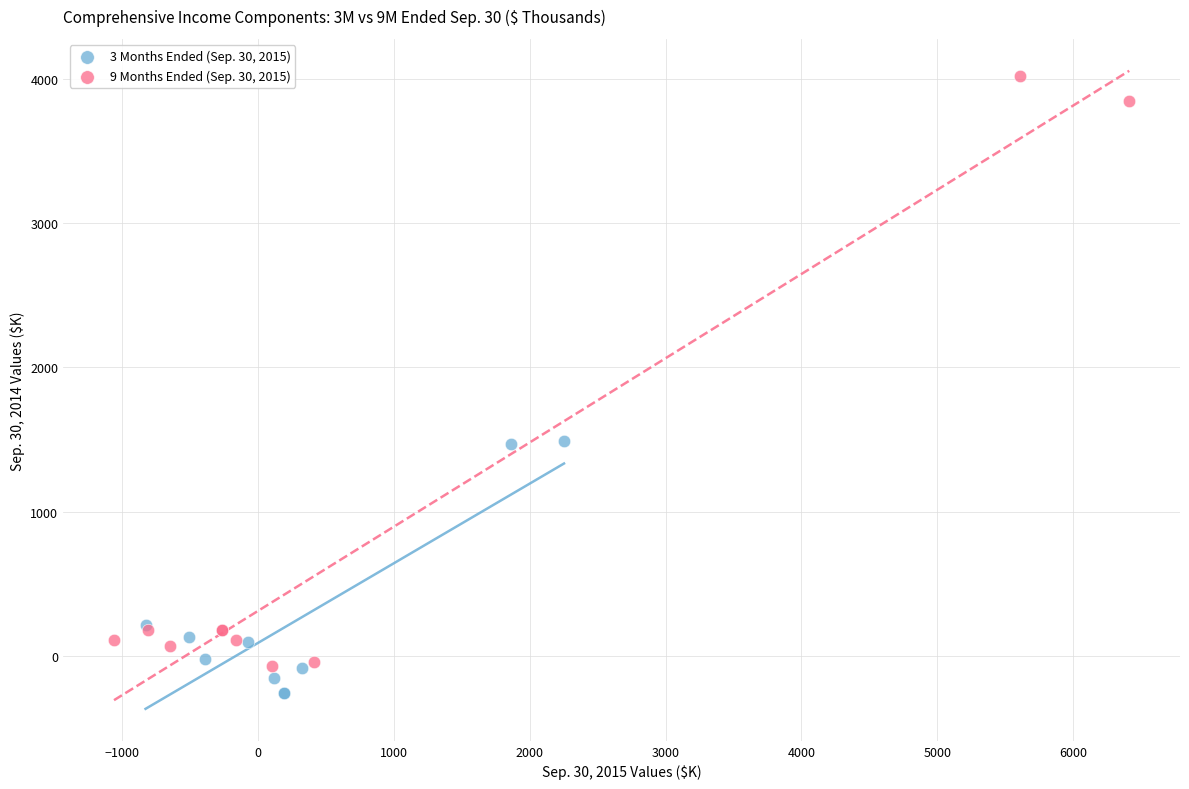

Which series contains the highest Y value?

9 Months Ended (Sep. 30, 2015)